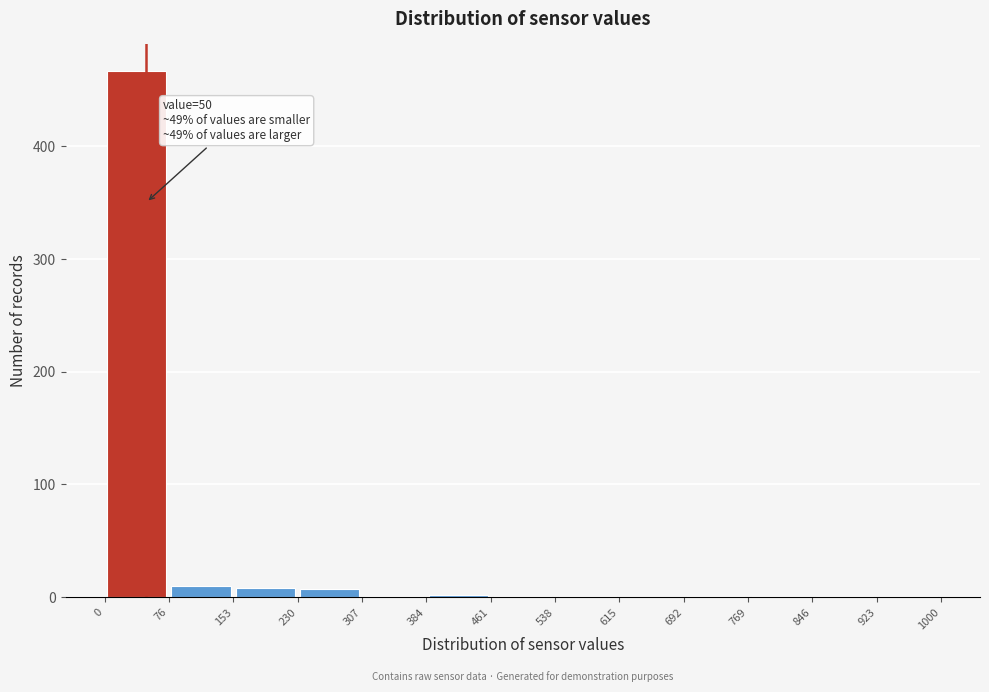

Which range on the x-axis has the tallest bar?

0 to 76